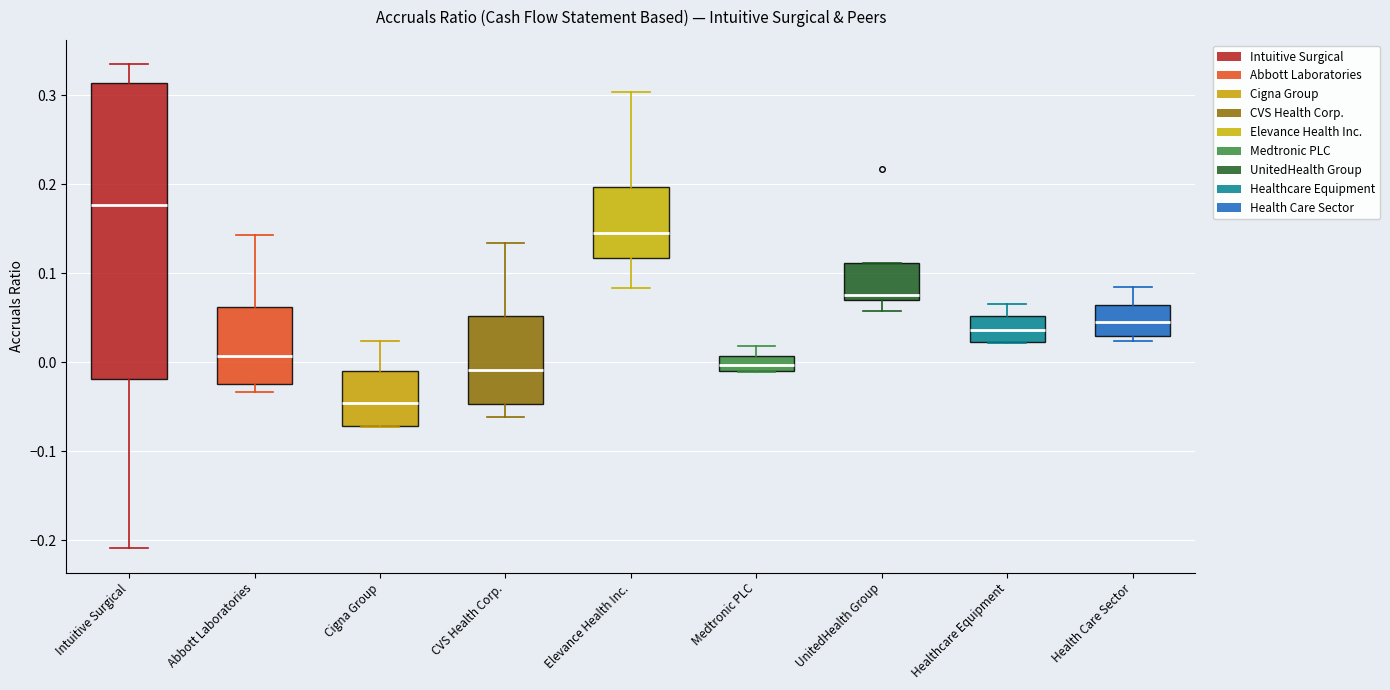

Where does the median line of the box for UnitedHealth Group sit on the y-axis? The values are not printed on the chart, so give them approximately, as read against the axis.

0.08